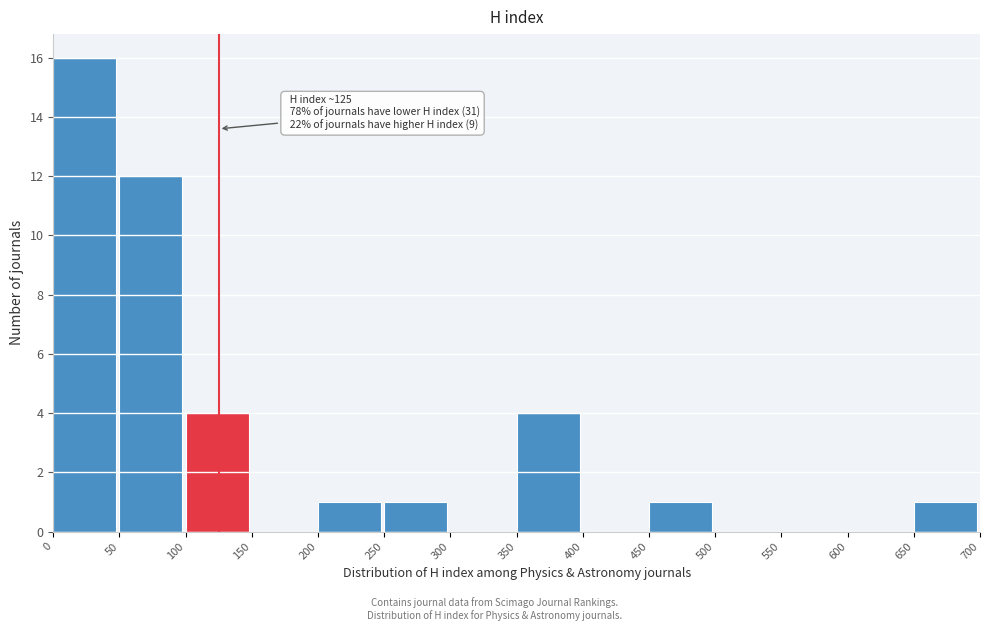

Over which range of the x-axis is the bar tallest?

0 to 50